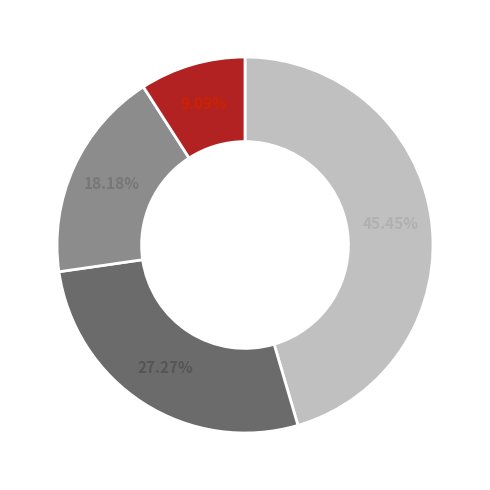

Is there a majority slice in this chart?

No